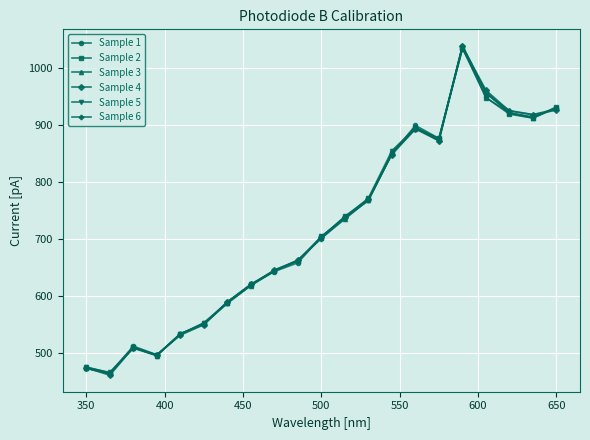

In Sample 2, how many points are higher than both neighbors (excluding endpoints)?

3